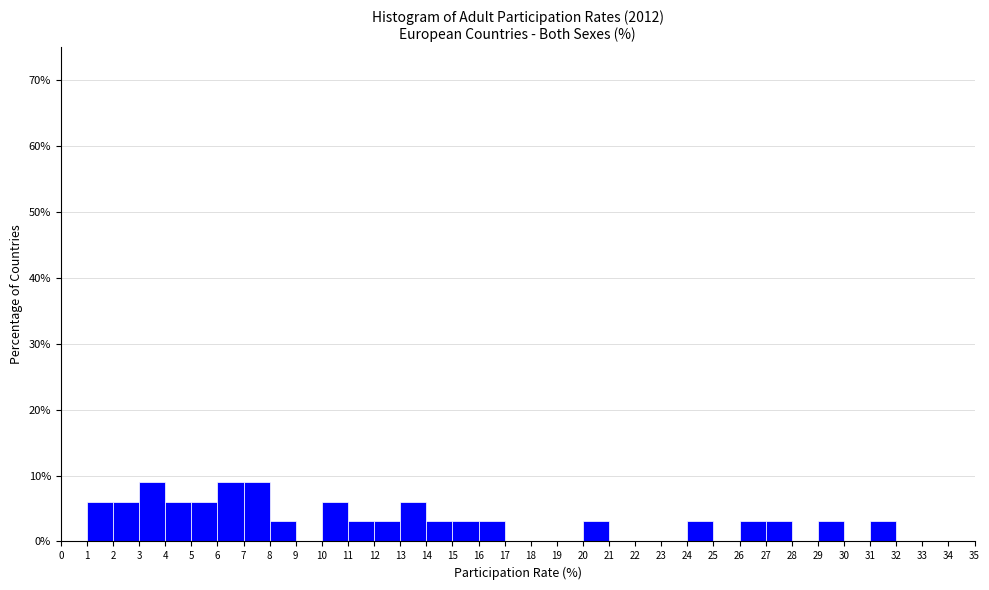

Reading left to right, list every bar in this chart as the range it spans on the x-axis followed by its height. The values are not printed on the chart, so give them approximately, as read against the axis.

0 to 1: 0
1 to 2: 6
2 to 3: 6
3 to 4: 9
4 to 5: 6
5 to 6: 6
6 to 7: 9
7 to 8: 9
8 to 9: 3
9 to 10: 0
10 to 11: 6
11 to 12: 3
12 to 13: 3
13 to 14: 6
14 to 15: 3
15 to 16: 3
16 to 17: 3
17 to 18: 0
18 to 19: 0
19 to 20: 0
20 to 21: 3
21 to 22: 0
22 to 23: 0
23 to 24: 0
24 to 25: 3
25 to 26: 0
26 to 27: 3
27 to 28: 3
28 to 29: 0
29 to 30: 3
30 to 31: 0
31 to 32: 3
32 to 33: 0
33 to 34: 0
34 to 35: 0